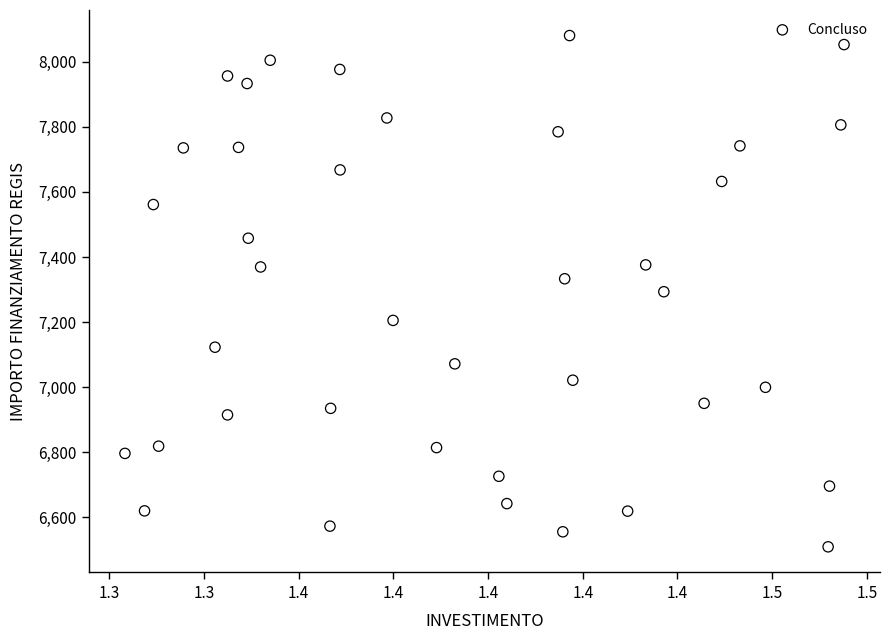

What is the range of Y values (max minus min)?

1570.2